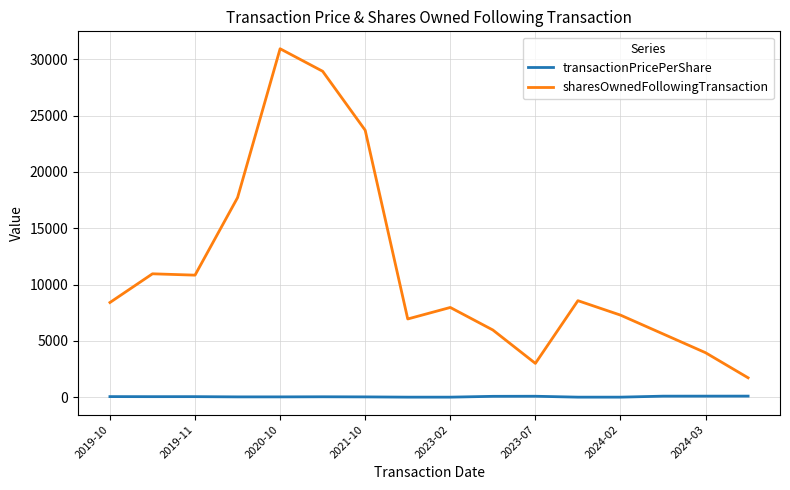

Which series has the widest spread of values?

sharesOwnedFollowingTransaction